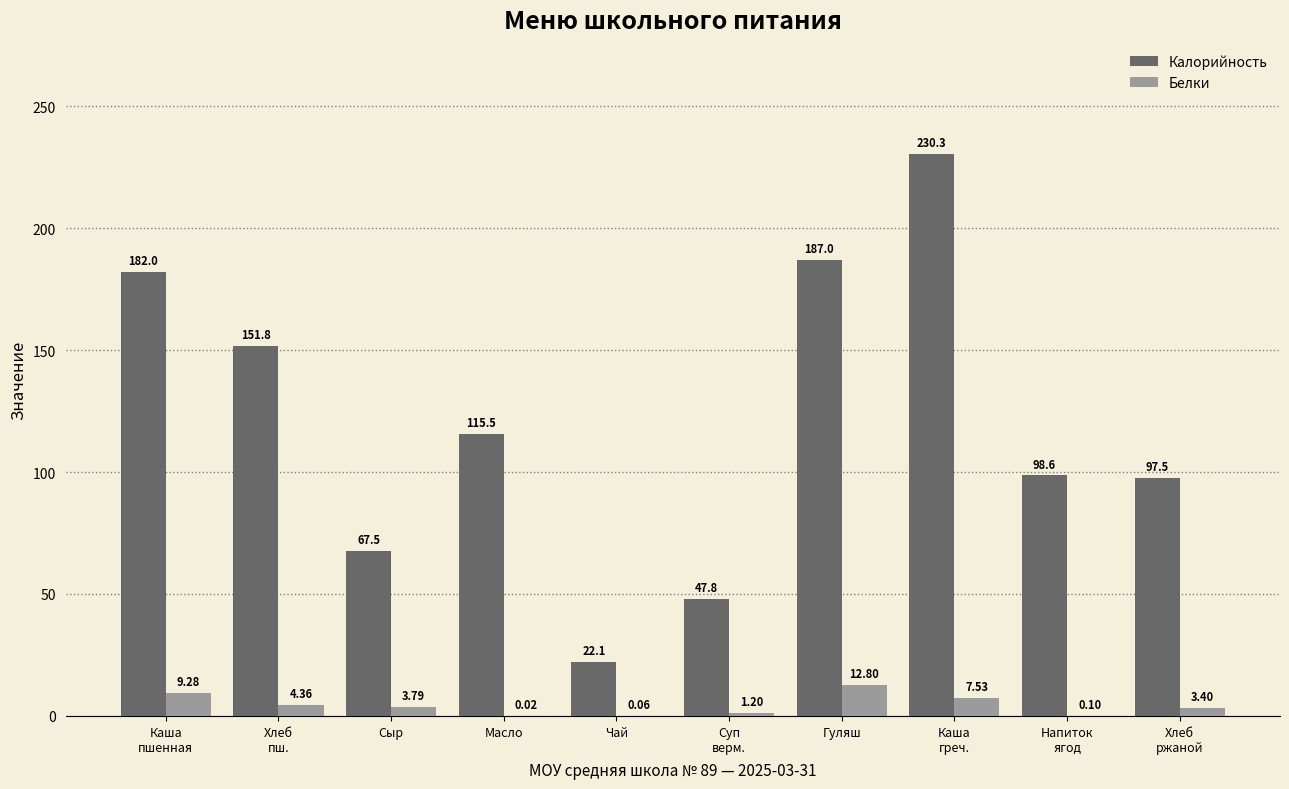

At which label is Белки closest to 6?

Каша
греч.